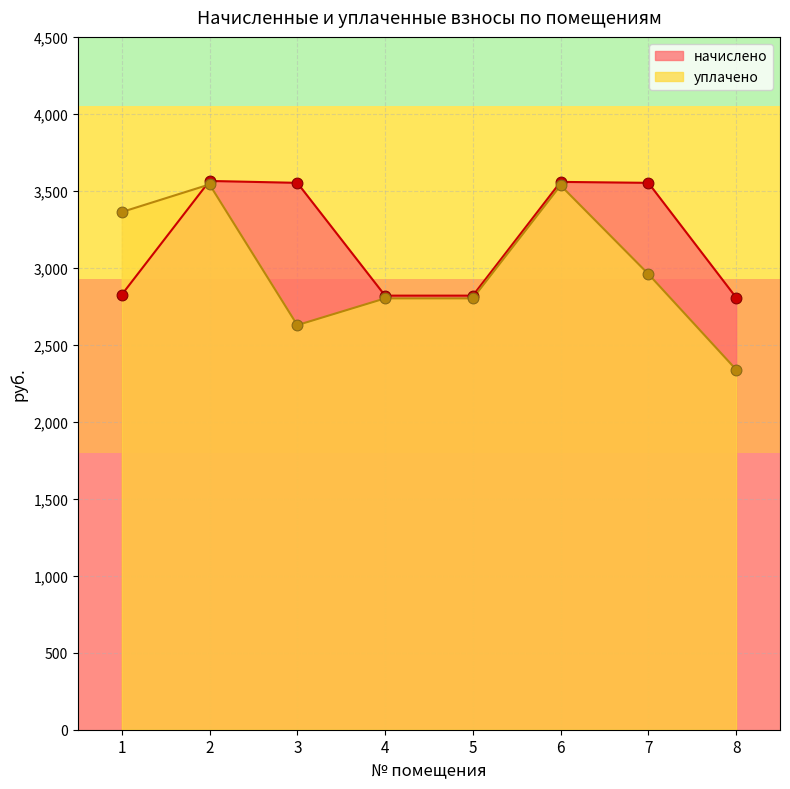

At how many categories does at least one series exceed 2416?

8